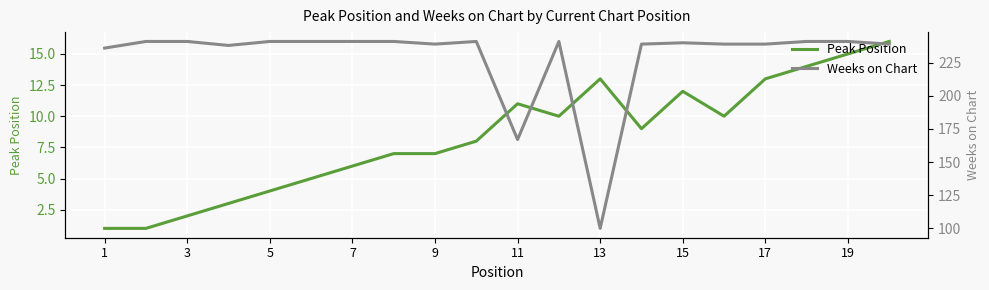

True or false: Weeks on Chart and Peak Position cross at least once.

False